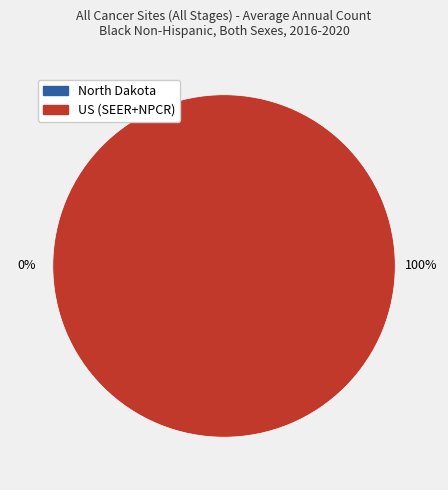

The US (SEER+NPCR) slice represents 100% of the pie. True or false?

True